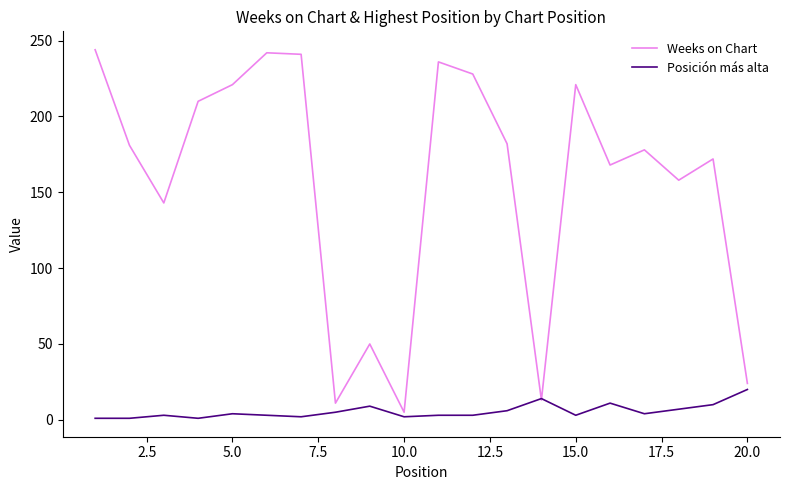

What is the greatest value displayed?

244